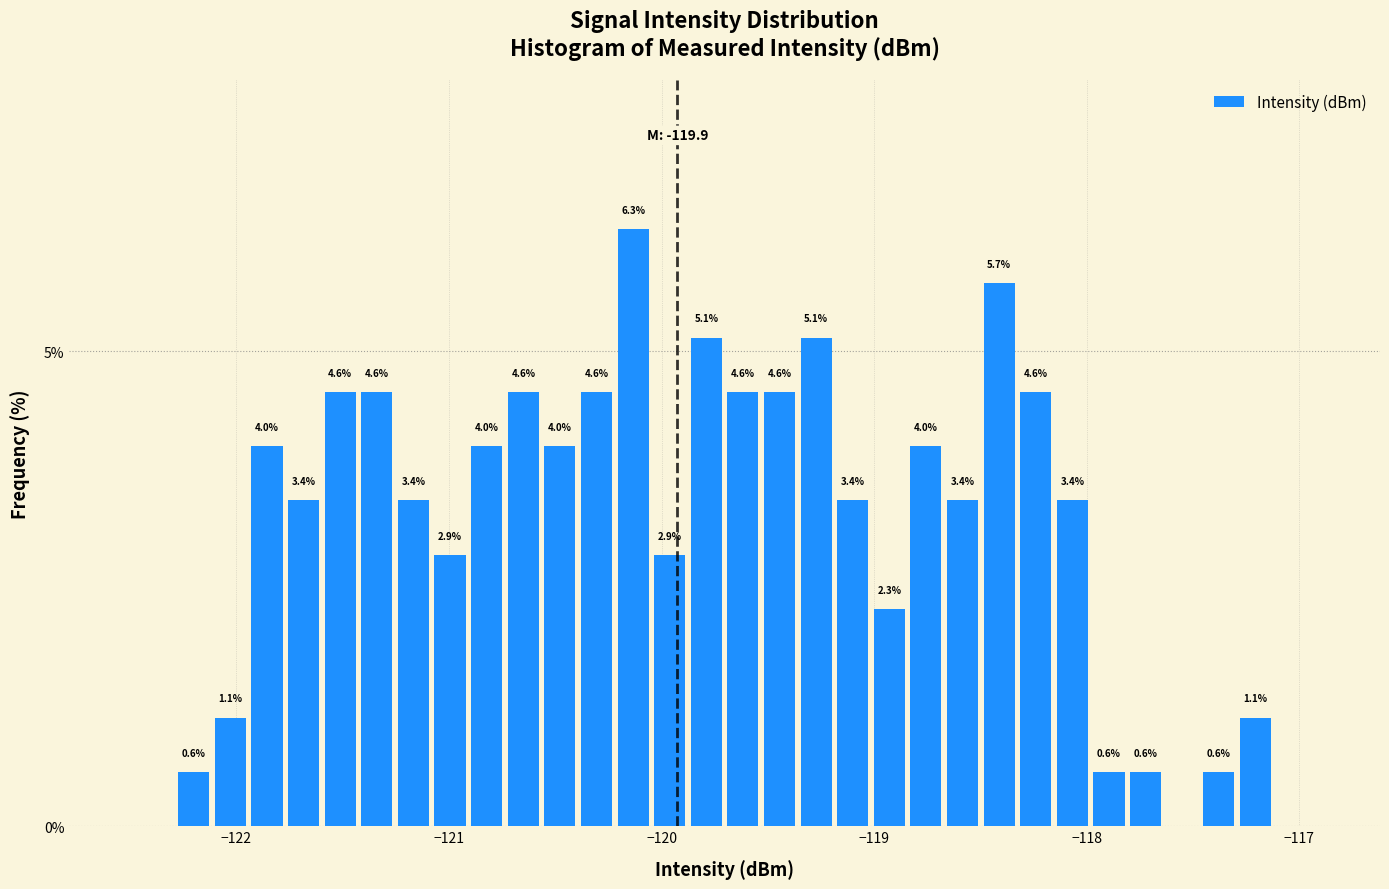

Read against the x-axis, roughly where is the centre of the tallest bar?

-120.1